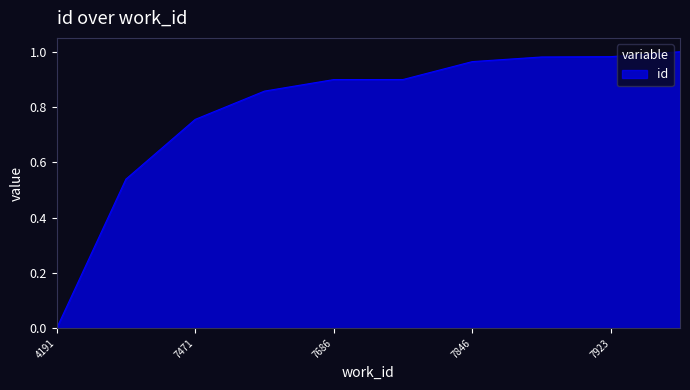

How many lines are shown in the chart?

1